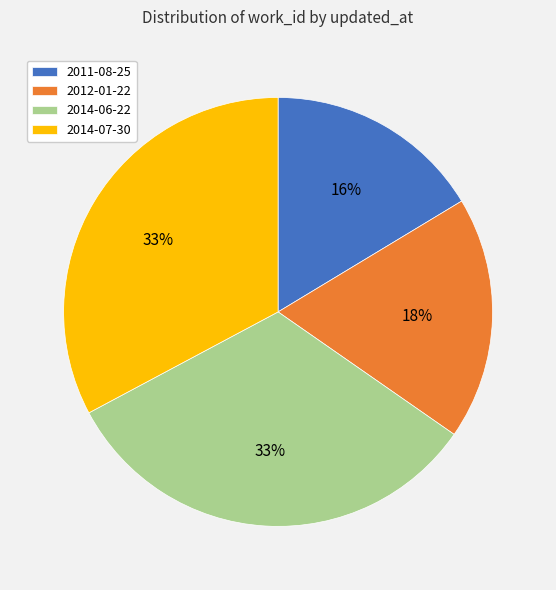

Does 2014-07-30 account for over 50% of the chart?

No